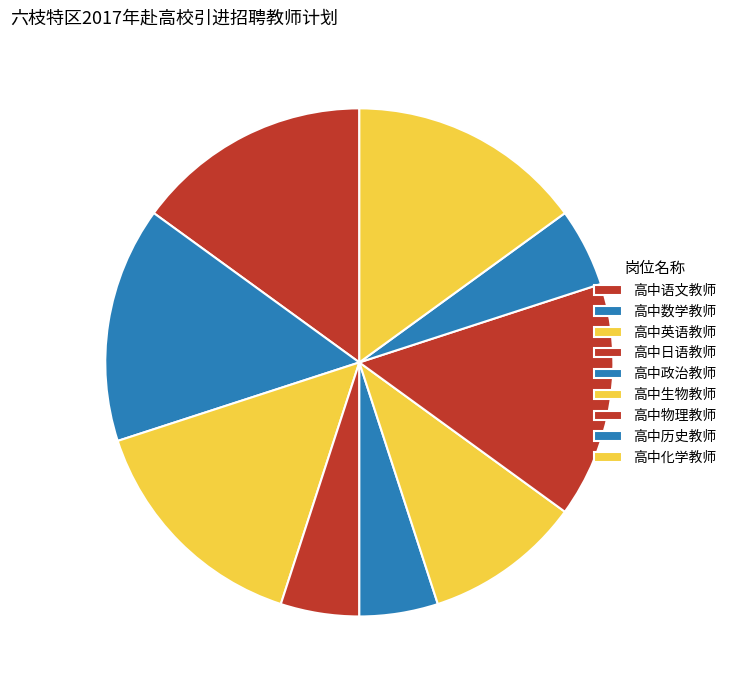

How many segments does this pie chart have?

9